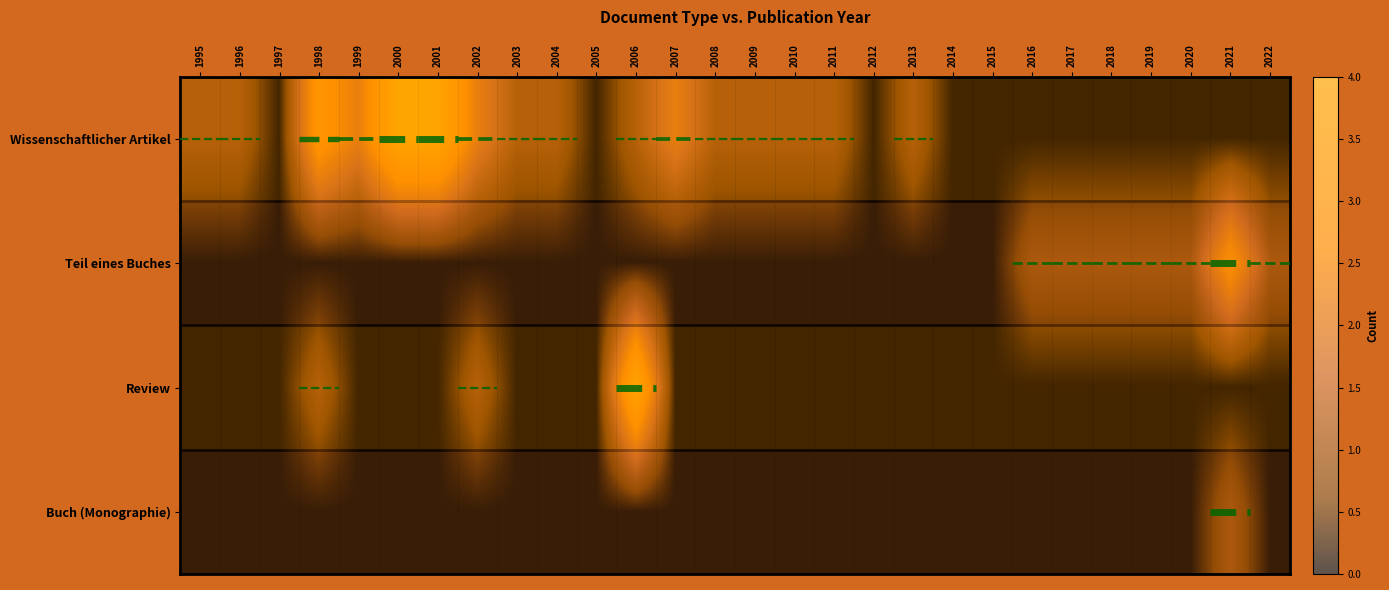

Is it true that Wissenschaftlicher Artikel equals 0 at 1997?

True